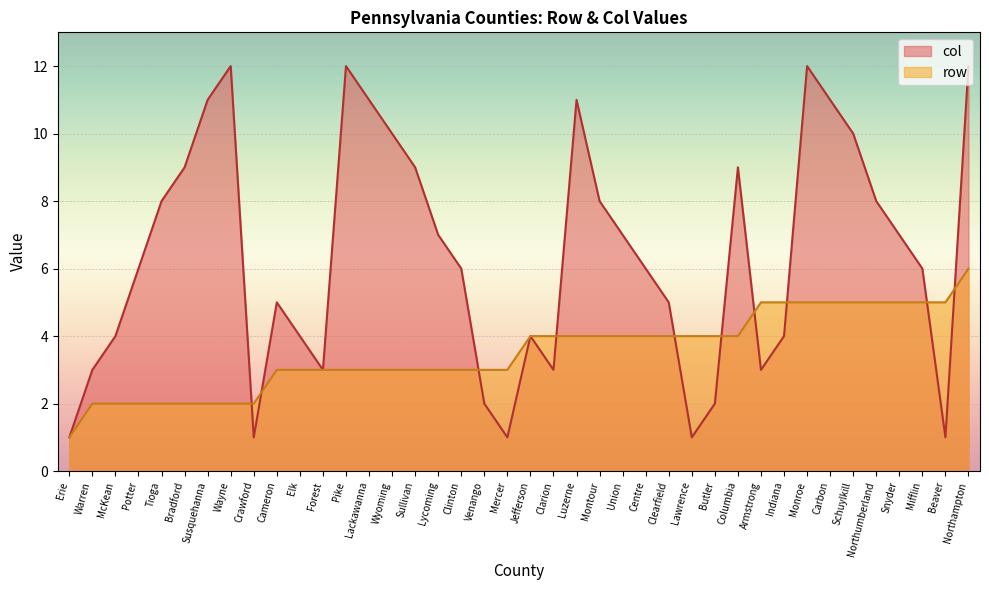

True or false: row has a value of 3 at Clinton.

True